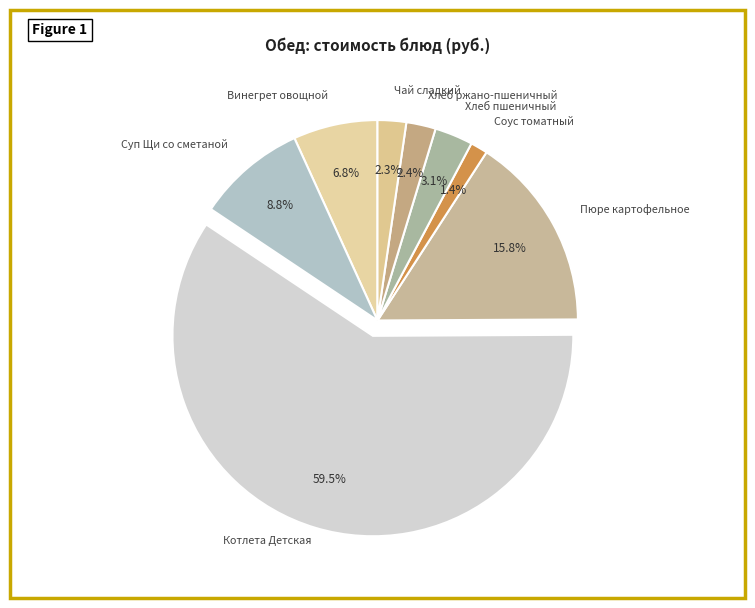

Which category has the smallest portion of the pie?

Соус томатный